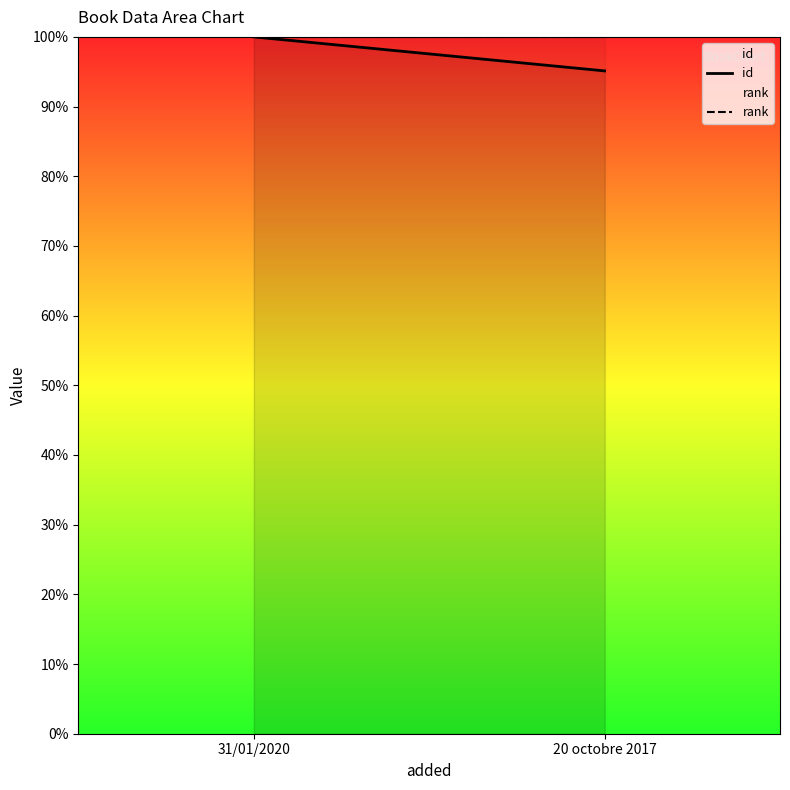

How many lines are shown in the chart?

2